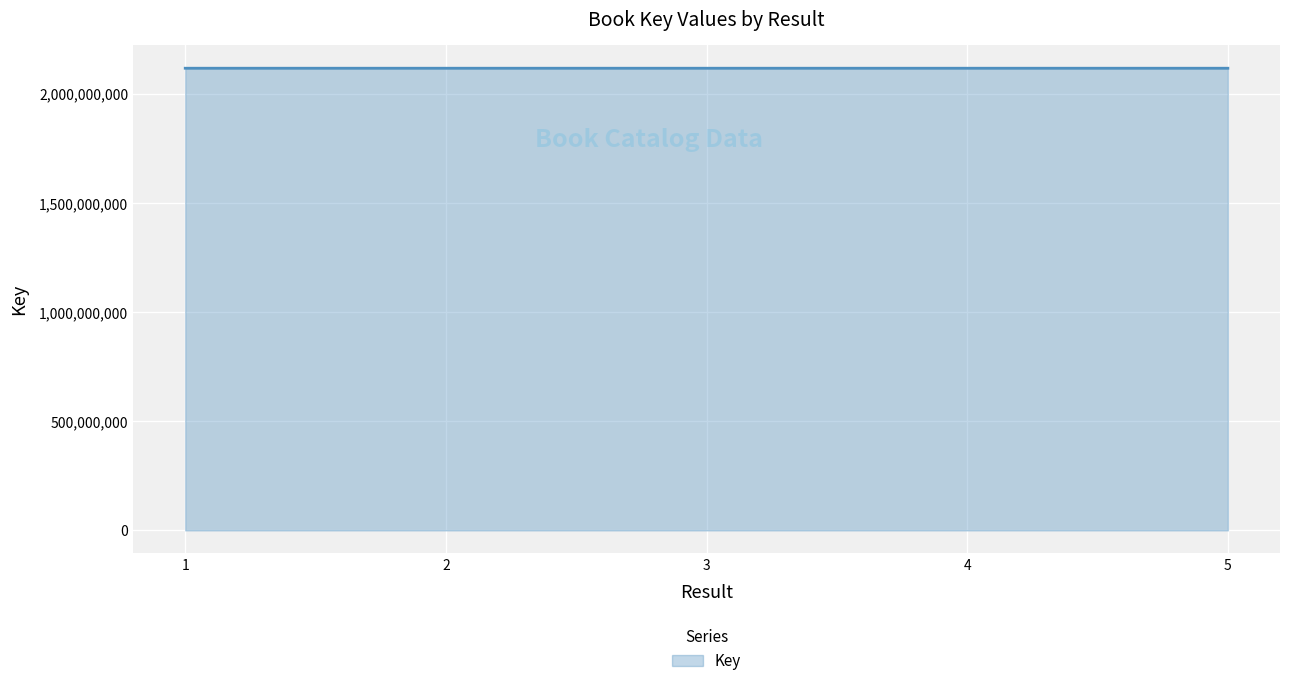

What is the greatest value displayed?

2117869221